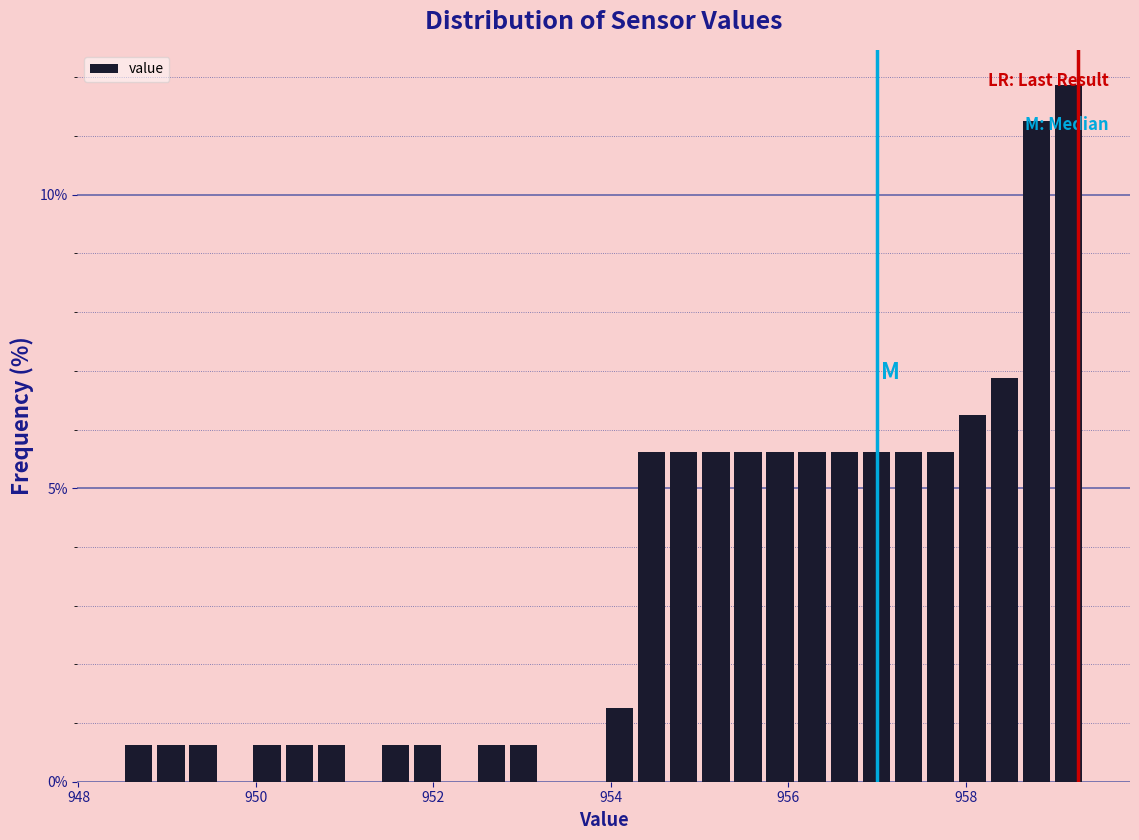

Read against the x-axis, roughly where is the centre of the tallest bar?

959.2